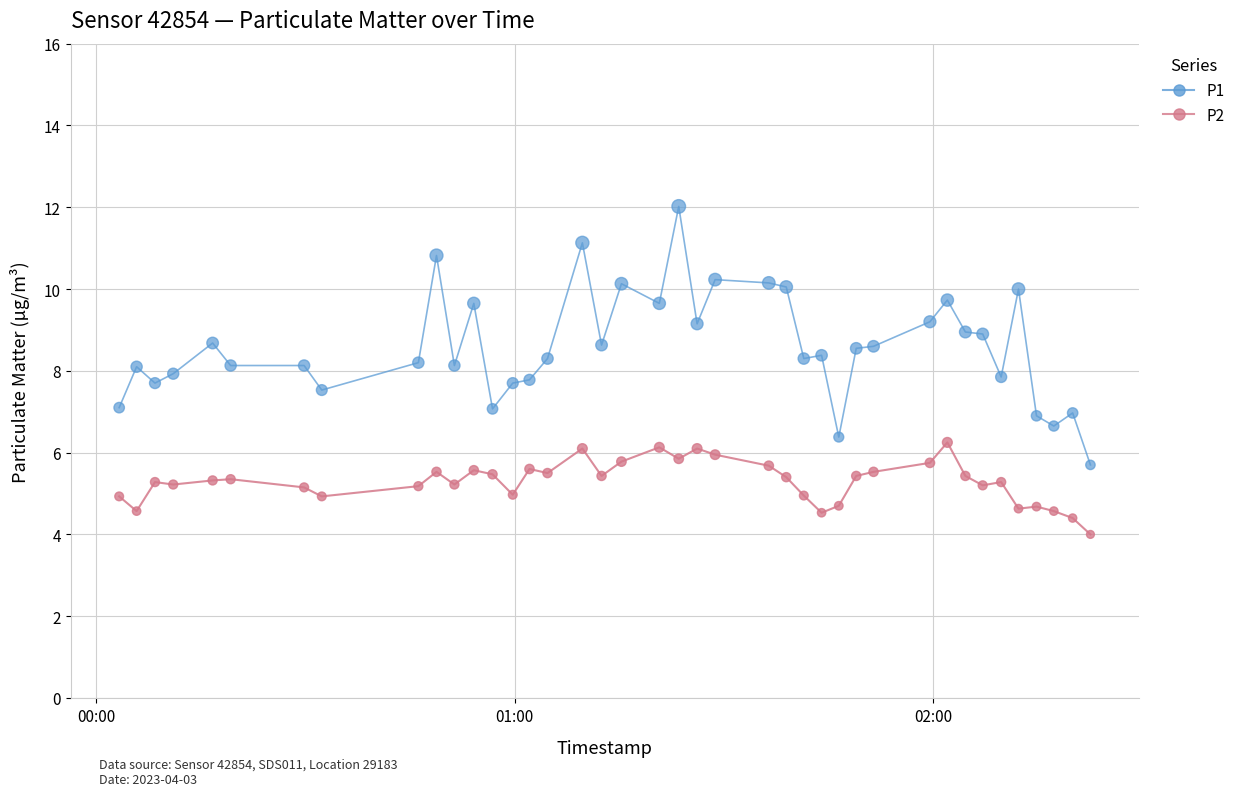

Which series has the largest total across all categories?

P1